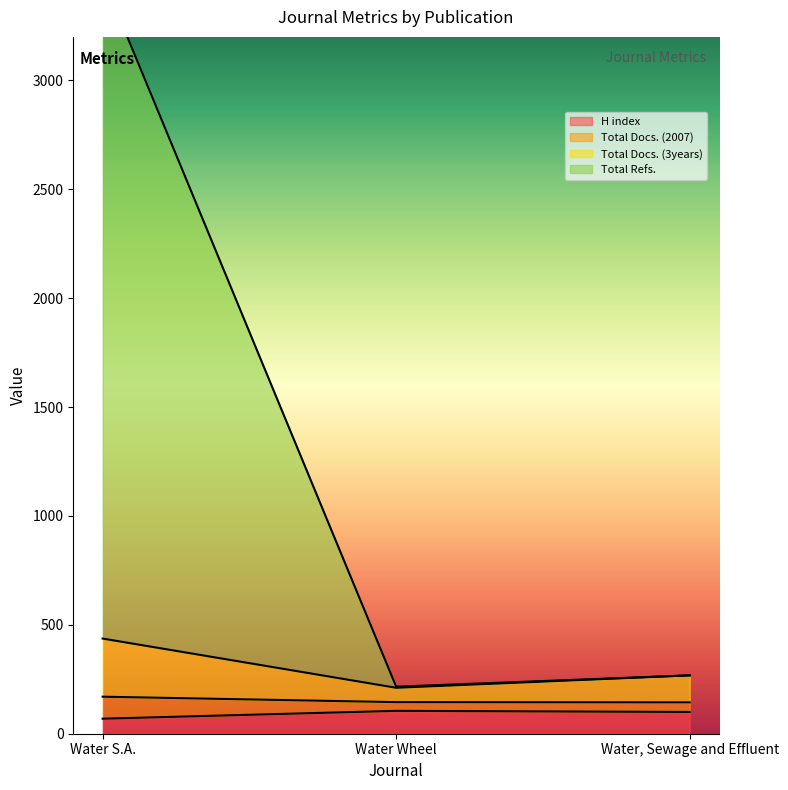

What is the difference between the highest and lowest values at Water S.A.?

3405